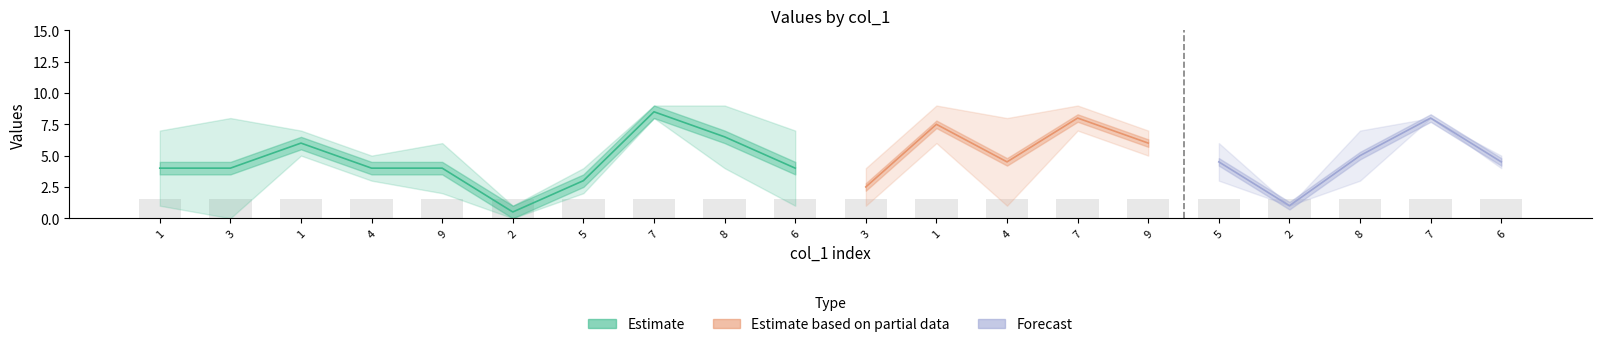

True or false: col_7 has a value of 1 at 1.

False